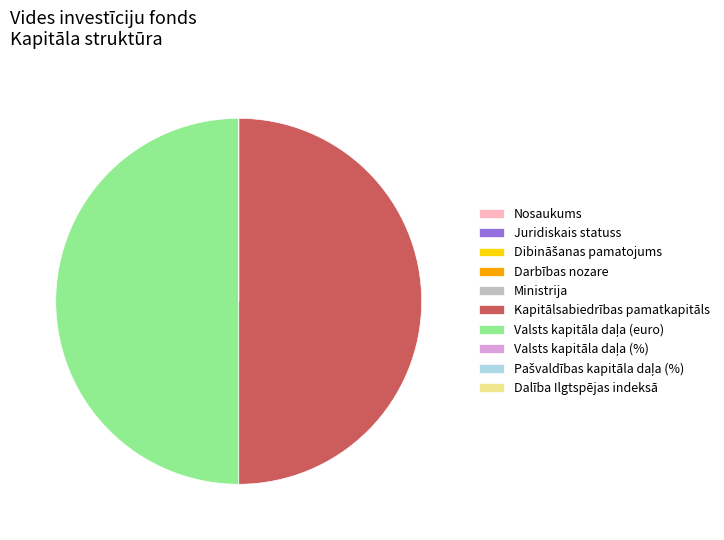

Which slice is the smallest?

Pašvaldības kapitāla daļa (%)